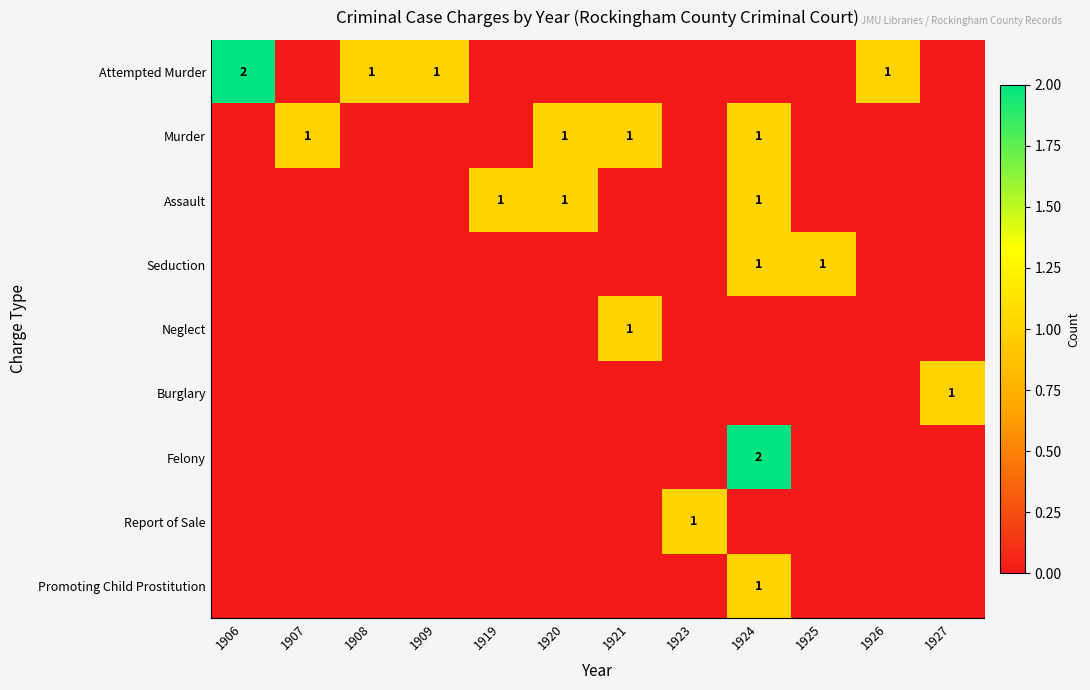

At which category is the sum across all series the highest?

1924